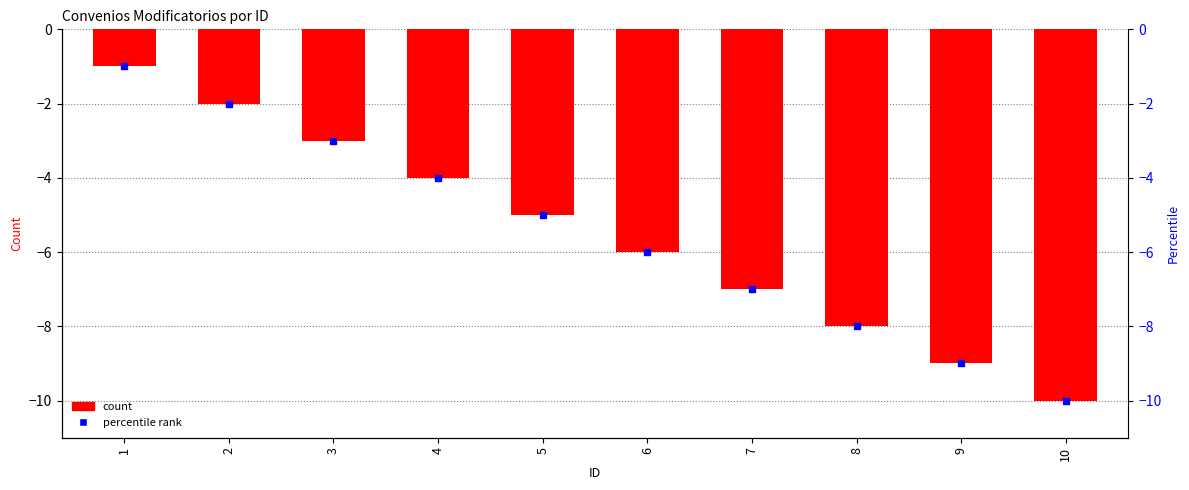

How many values are between -8 and -3?

6